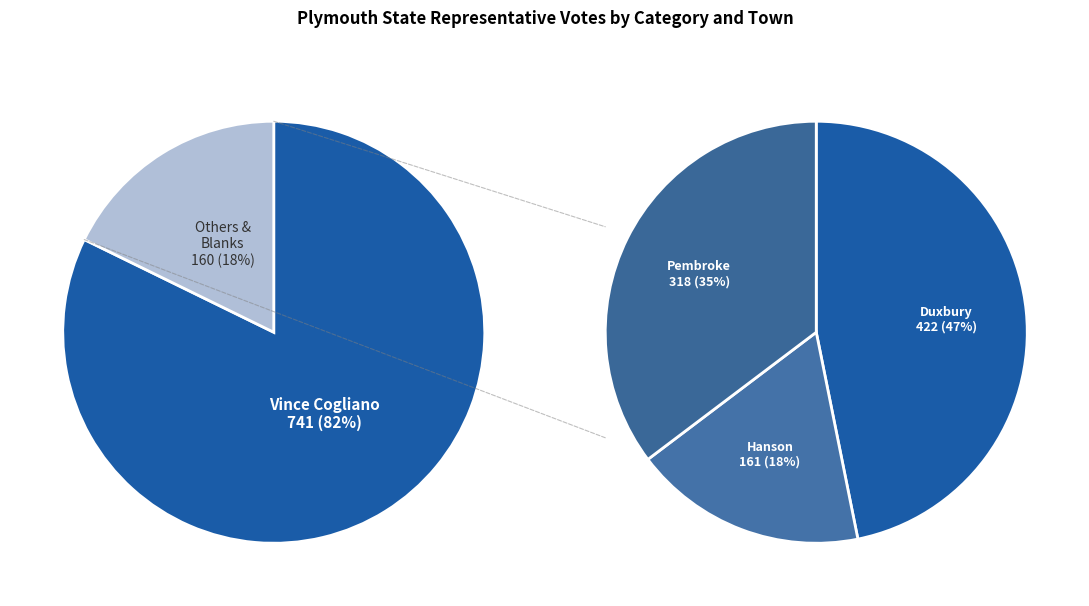

Is Blanks the majority of the pie?

No